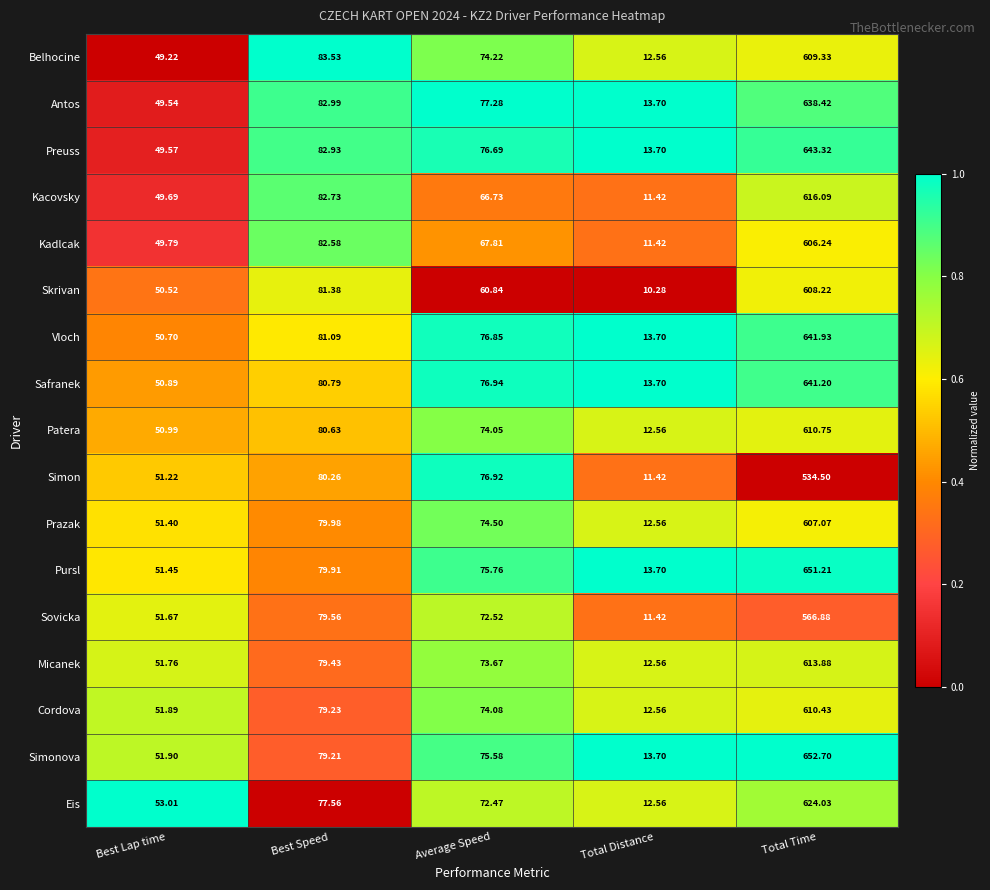

Which series changed the most between Best Speed and Total Time?

Simonova